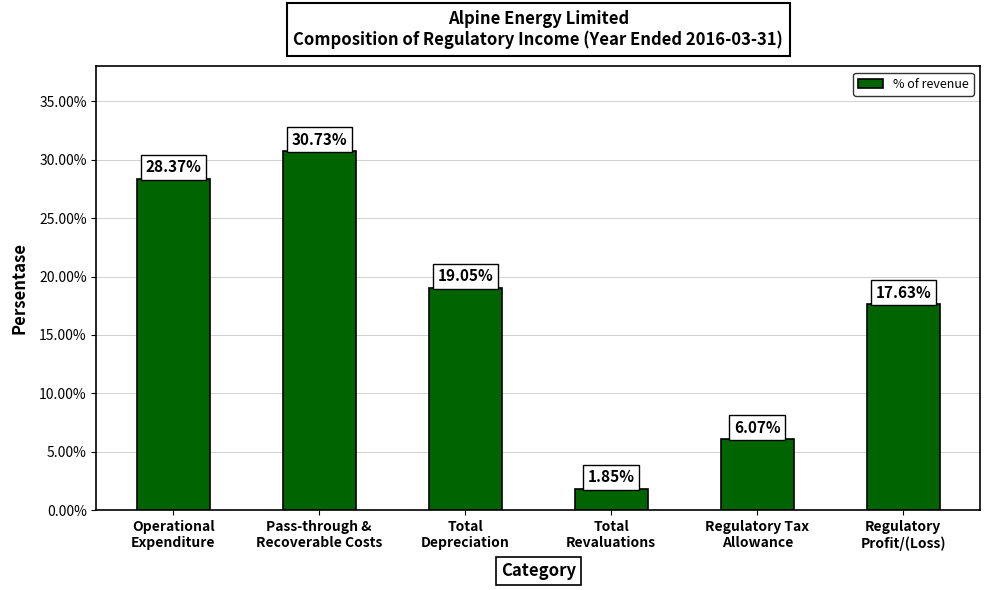

Between Total
Depreciation and Pass-through &
Recoverable Costs, which is larger?

Pass-through &
Recoverable Costs